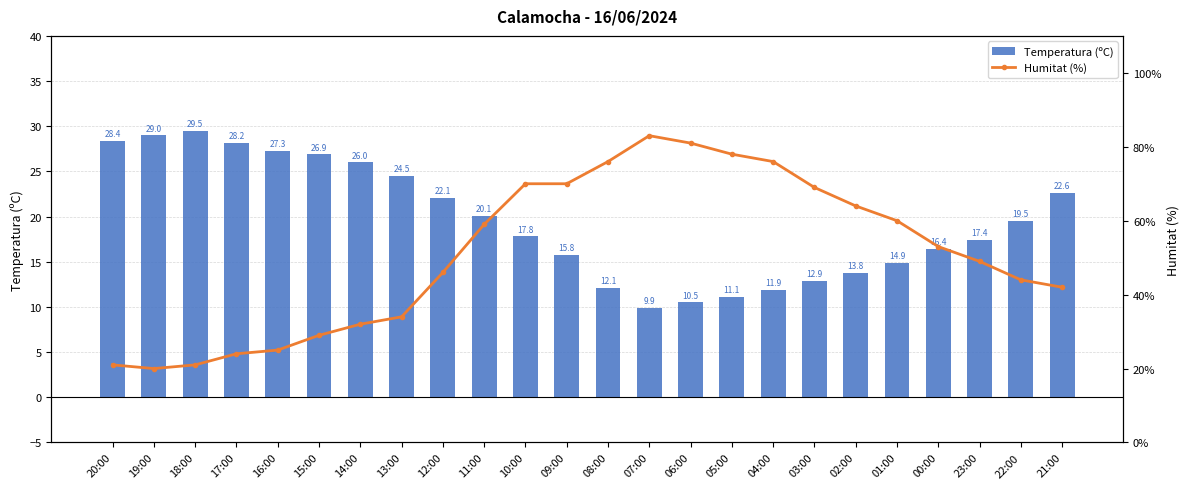

Which series has the largest range (max minus min)?

Humitat (%)